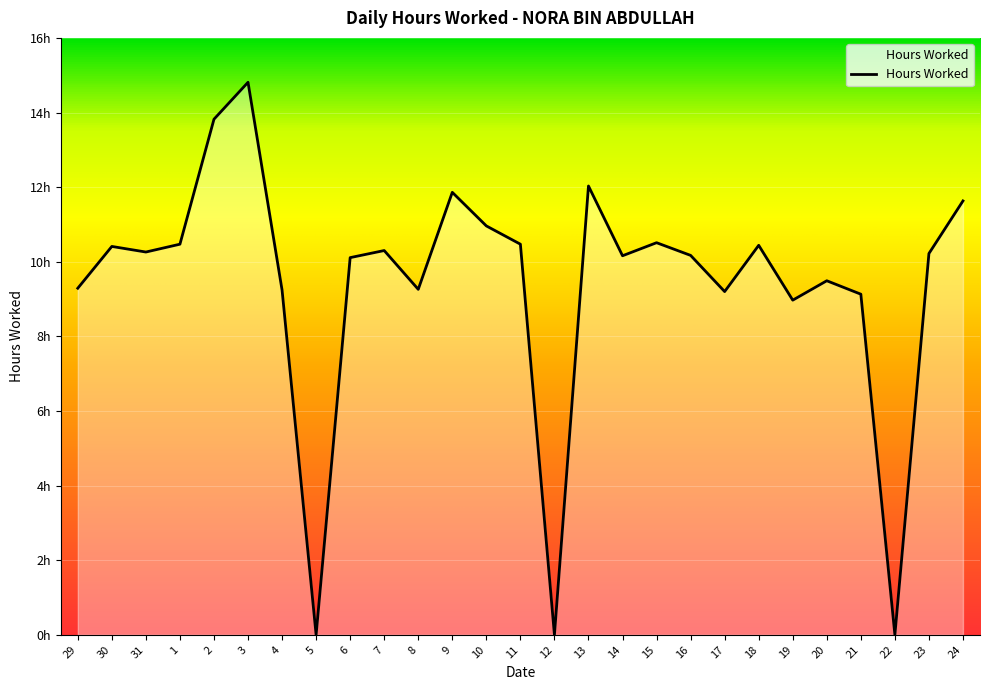

Between 8 and 9, which is larger?

9